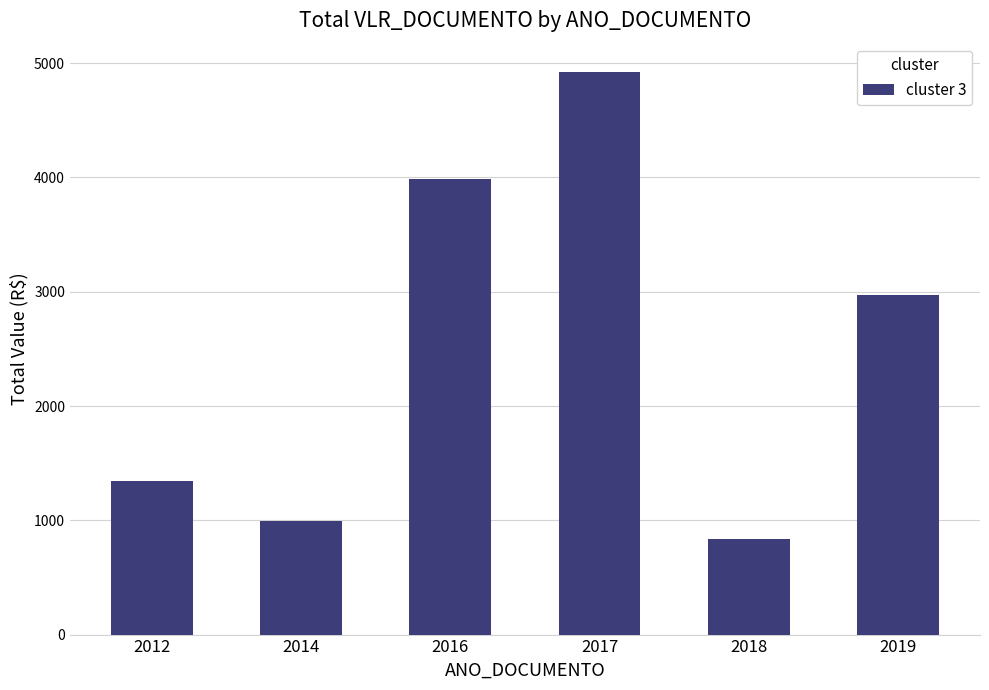

What is the difference between the values at 2014 and 2019?

1980.7